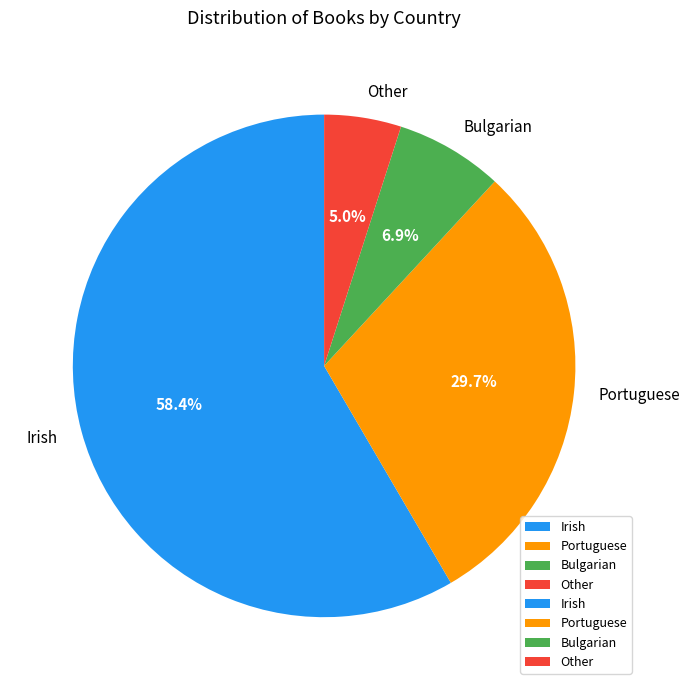

To the nearest percent, what is the combined percentage of Other and Bulgarian?

12%